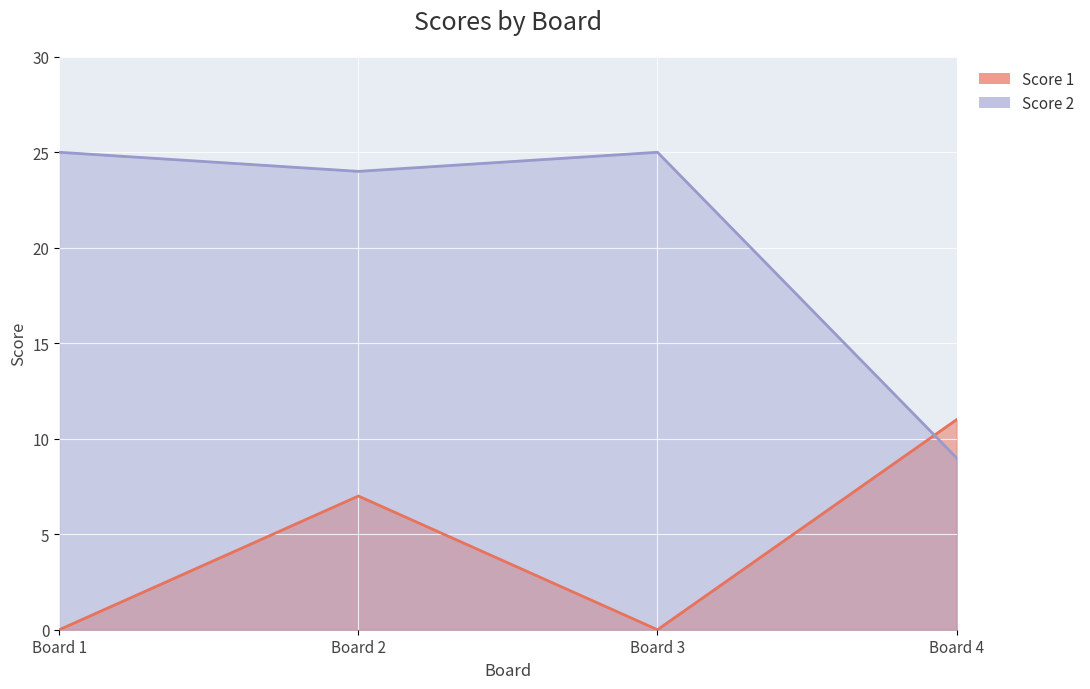

Rank the series by their average value, from lowest to highest.

Score 1, Score 2